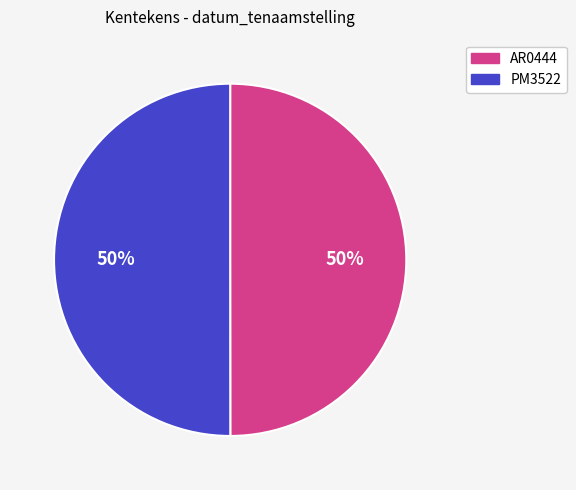

The PM3522 slice represents 50% of the pie. True or false?

True